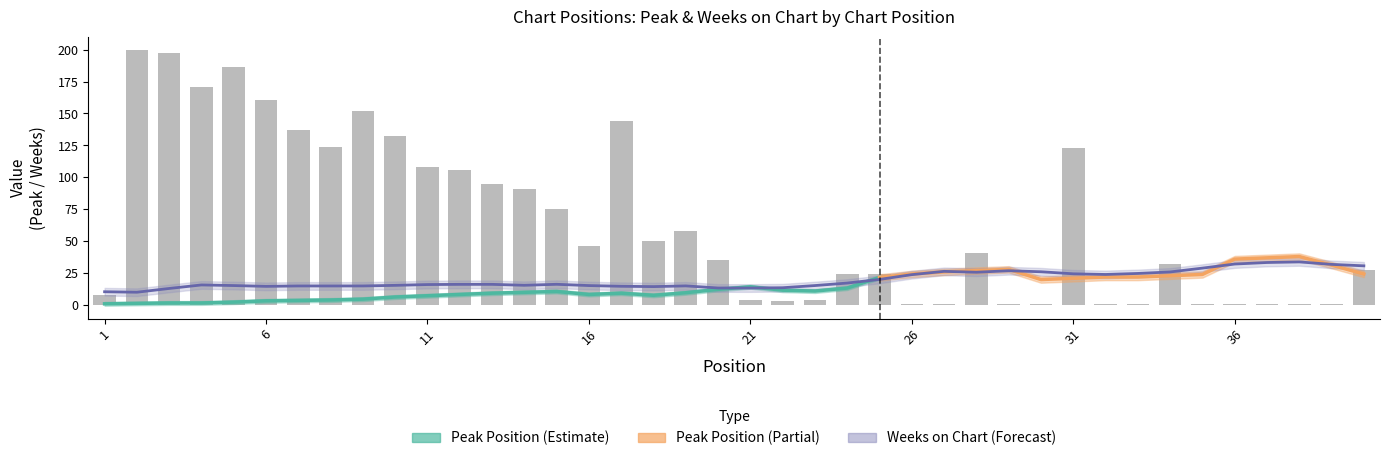

Is it true that the value at 9 is 69.4?

False